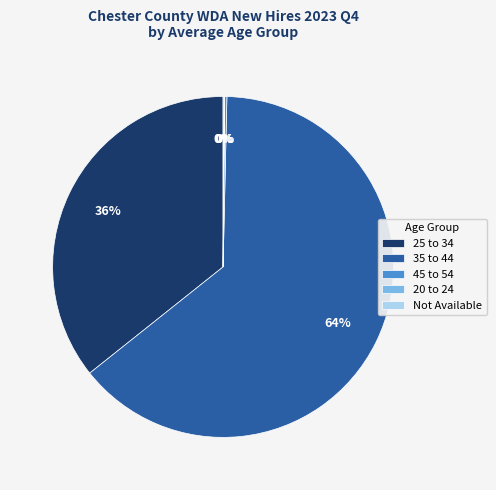

To the nearest percent, what is the average slice percentage?

20%